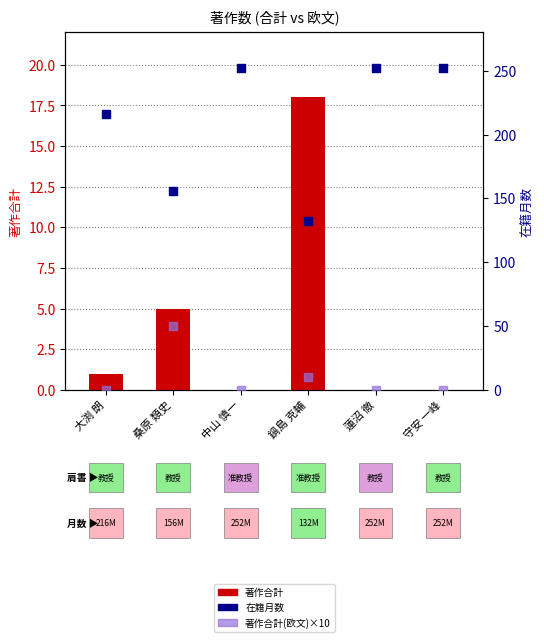

Is the value of 著作合計(欧文)×10 at 桑原 類史 greater than the value of 在籍月数 at 桑原 類史?

No